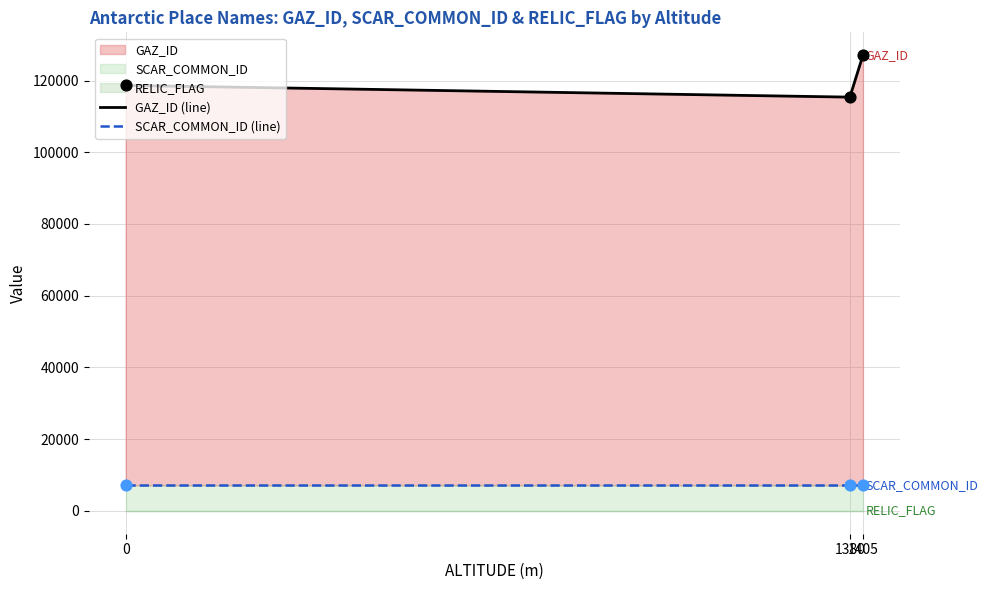

At which category is the sum across all series the highest?

1405